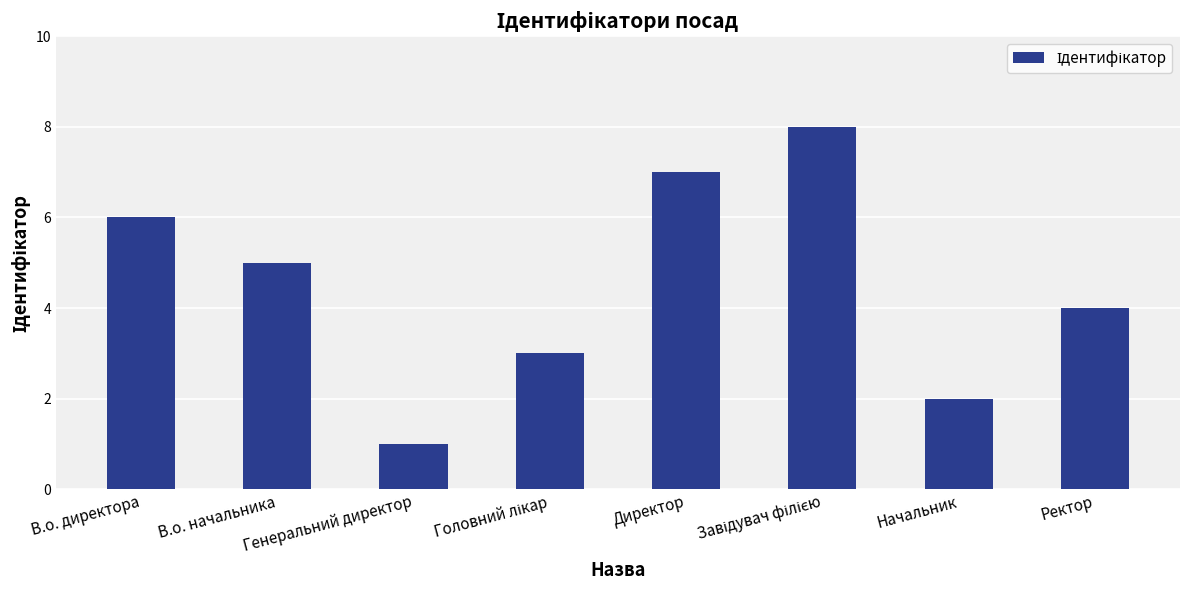

What is the maximum value shown in the chart?

8